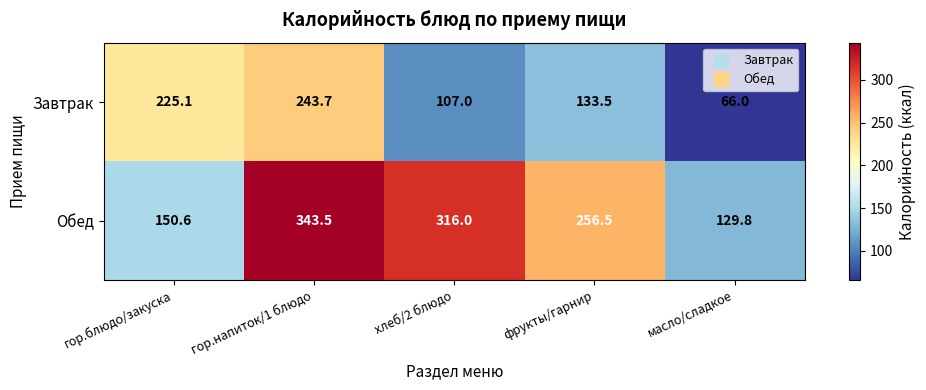

What is the total value across all series at гор.напиток/1 блюдо?

587.2